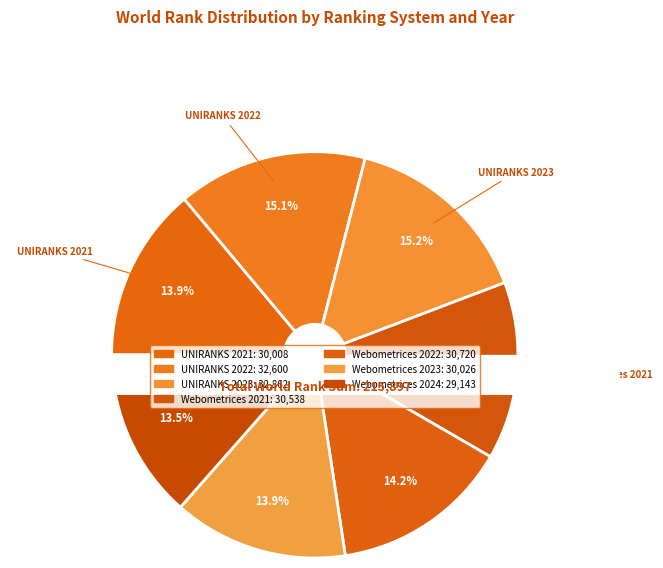

To the nearest percent, what is the difference between the largest and smallest slice percentages?

2%